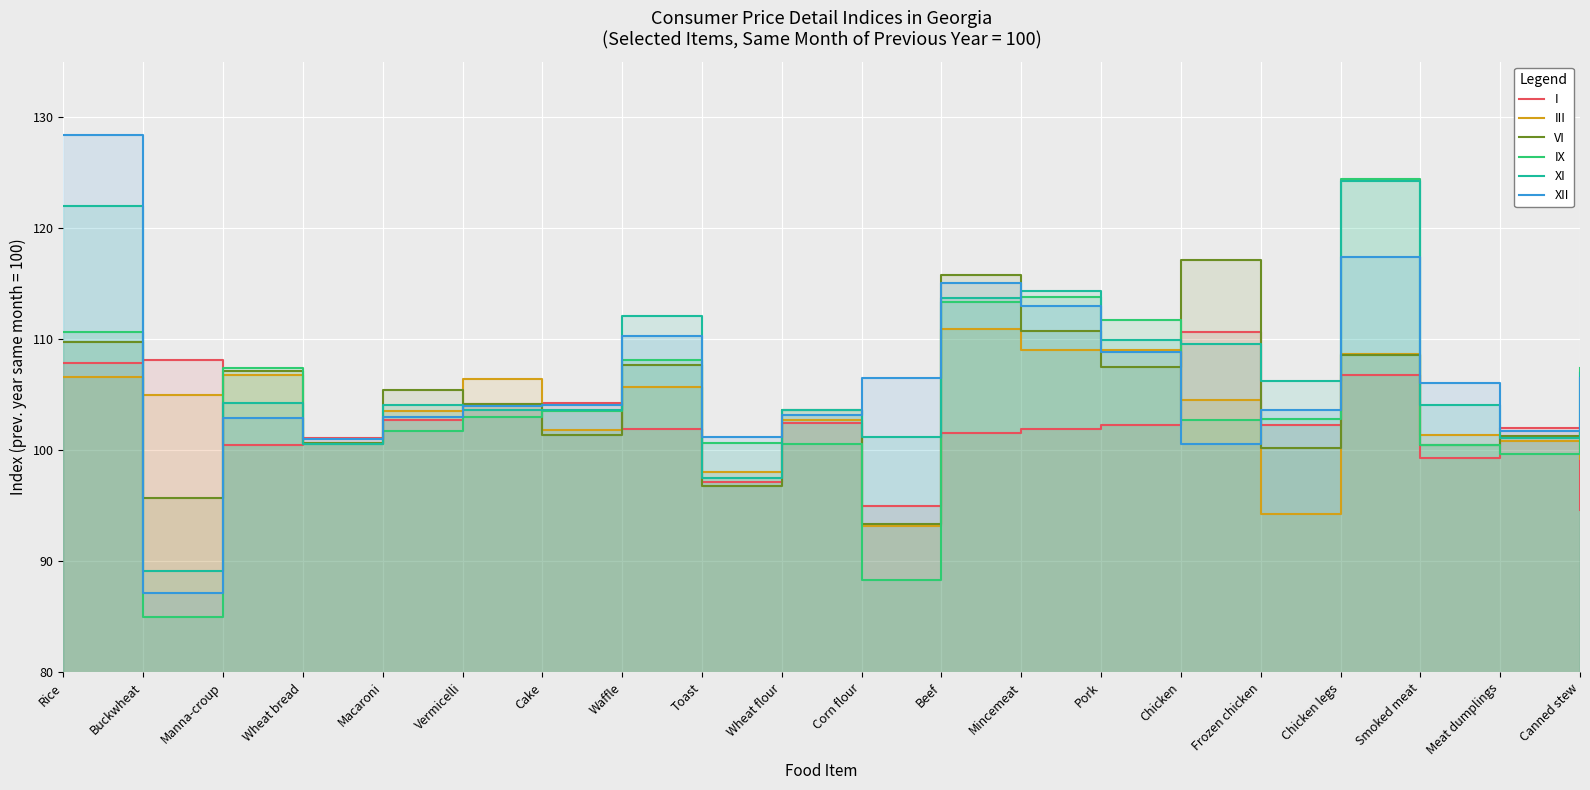

At which label does III reach its peak?

Beef